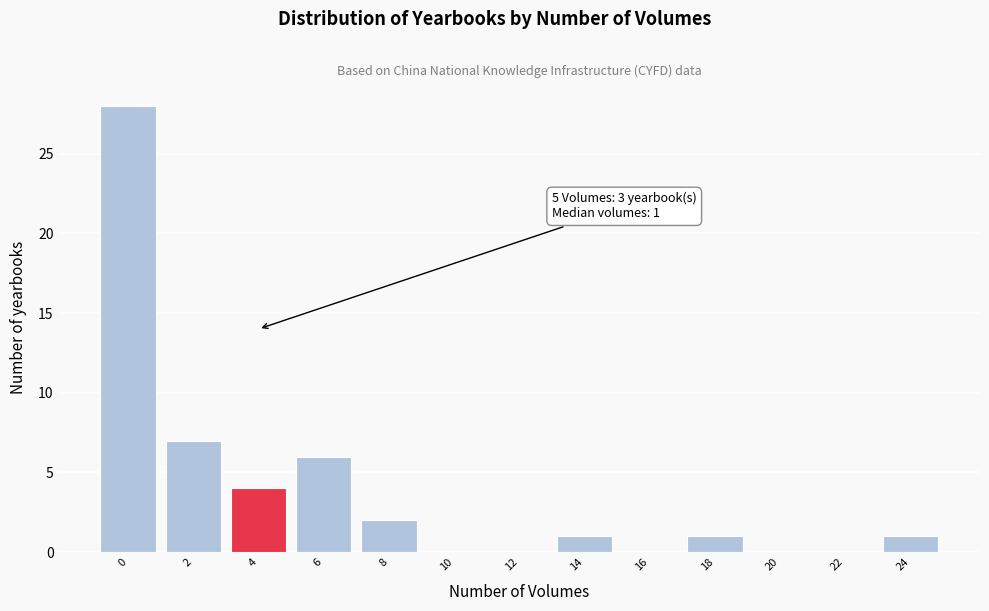

Reading left to right, transcribe all the data shown in this chart.

0=28	2=7	4=4	6=6	8=2	10=0	12=0	14=1	16=0	18=1	20=0	22=0	24=1